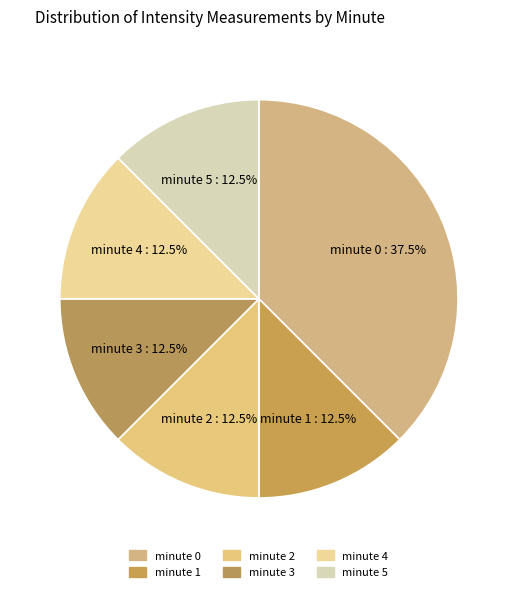

What is the ratio of the value at minute 5 to the value at minute 3?

1.0